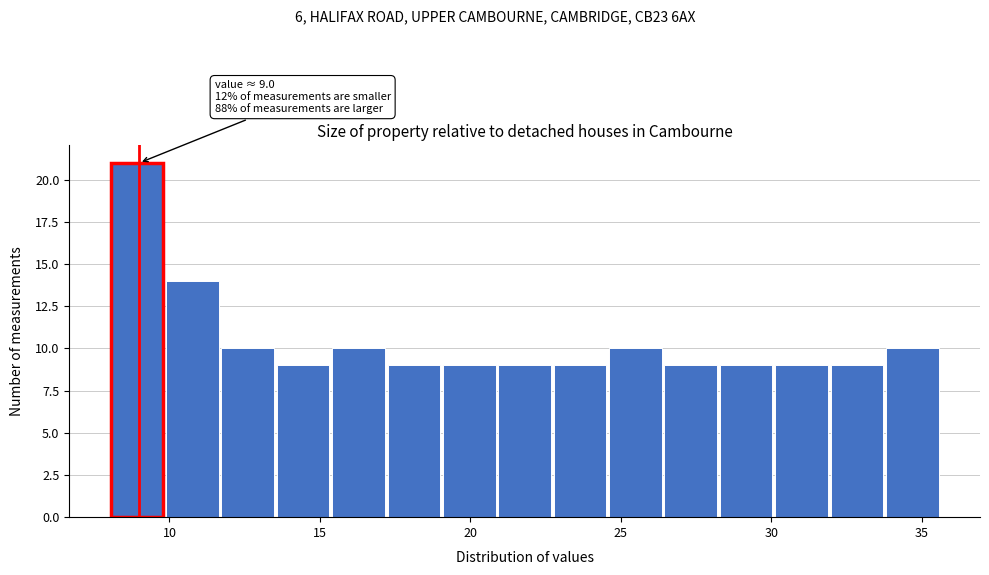

Read against the x-axis, roughly where is the centre of the tallest bar?

9.0